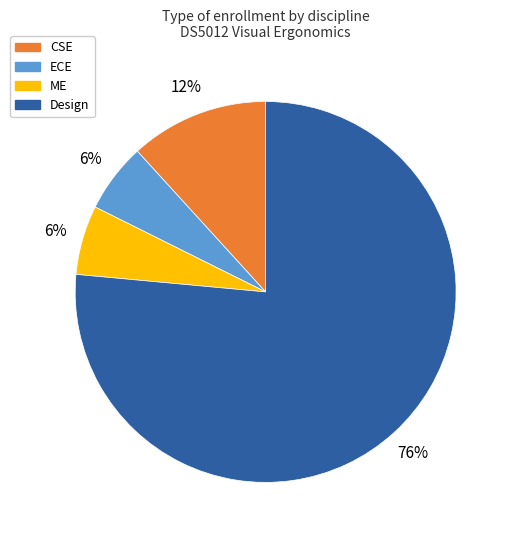

Combined, do CSE and ME account for over 50%?

No